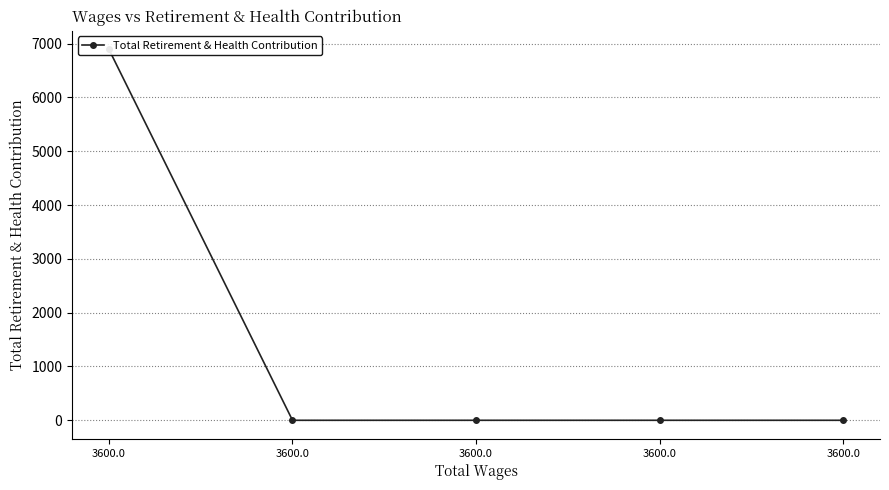

How many lines are shown in the chart?

1